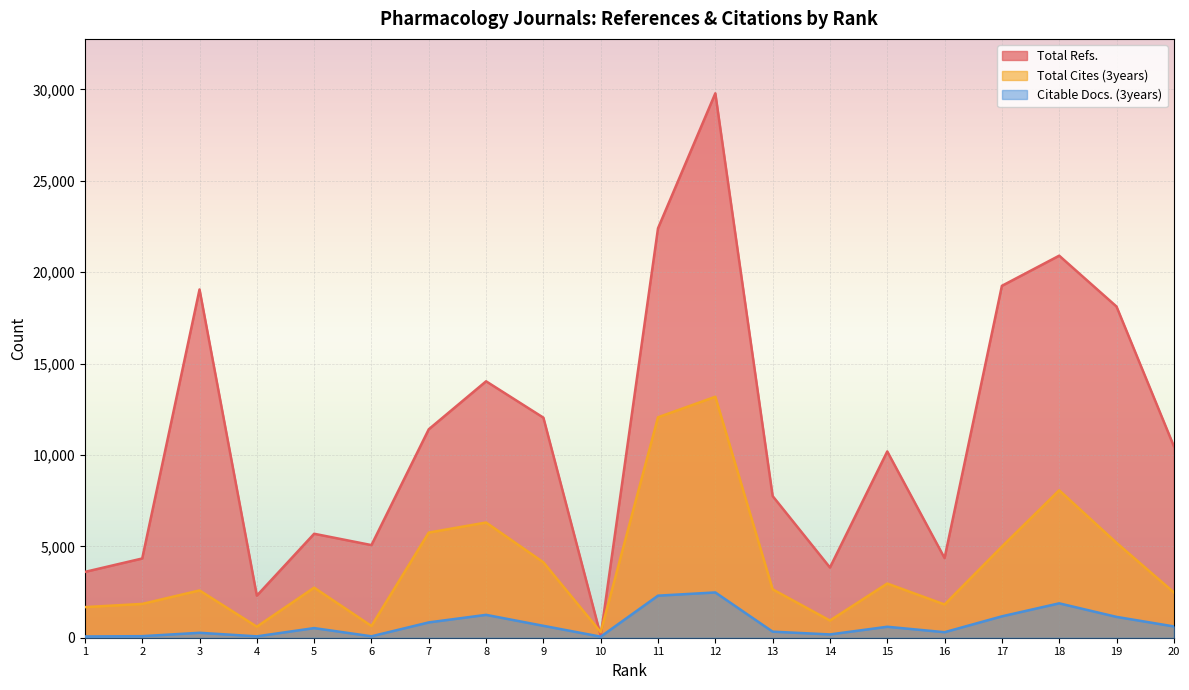

Which category has the highest value across all series?

12